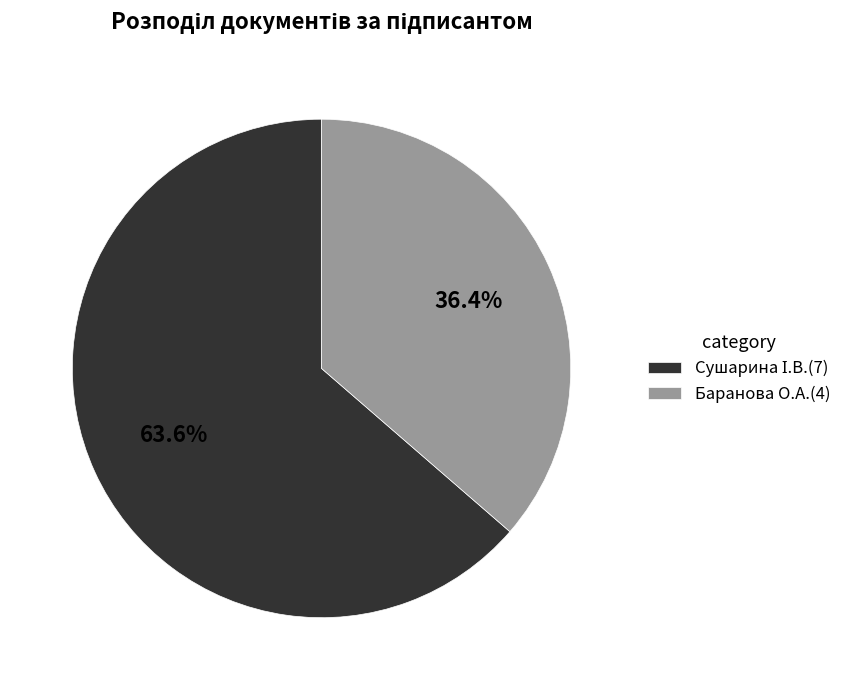

What percentage is NOT represented by Баранова О.А.(4)?

63.6%